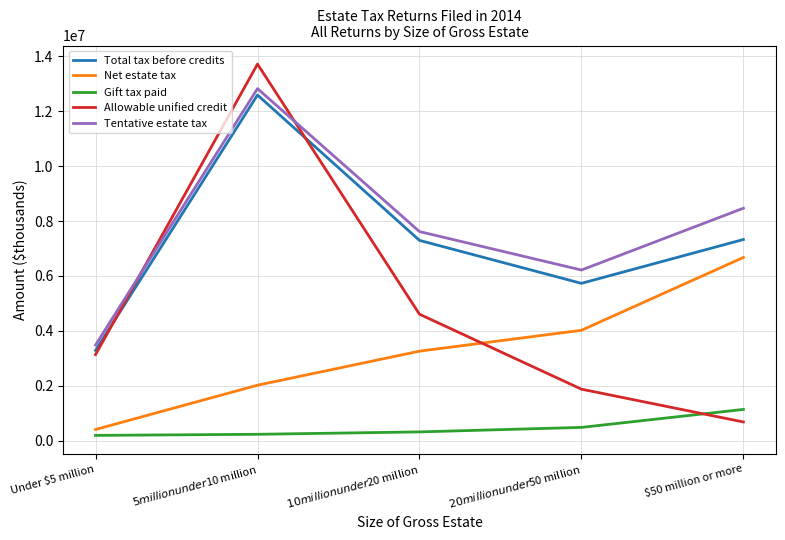

The value of Allowable unified credit at Under $5 million is 5564981. True or false?

False